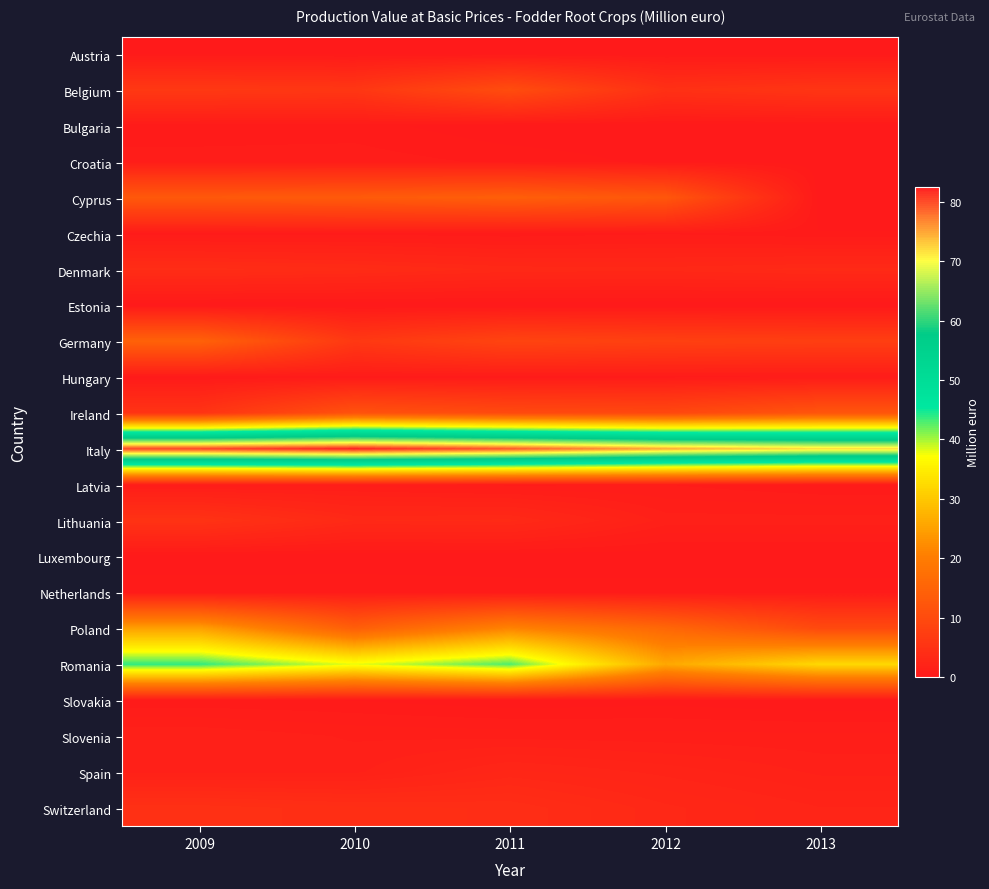

Reading left to right, list all the values displayed in this chart.

Austria: 2009=0.2	2010=0.2	2011=0.2	2012=0.2	2013=0.1
Belgium: 2009=6.3	2010=6.0	2011=10.4	2012=4.7	2013=5.6
Bulgaria: 2009=0.4	2010=0.5	2011=0.0	2012=0.0	2013=0.1
Croatia: 2009=0.8	2010=0.8	2011=0.6	2012=0.2	2013=0.1
Cyprus: 2009=12.8	2010=13.2	2011=14.1	2012=12.5	2013=0.0
Czechia: 2009=0.5	2010=0.5	2011=0.4	2012=0.6	2013=0.3
Denmark: 2009=4.0	2010=3.6	2011=3.1	2012=3.1	2013=3.4
Estonia: 2009=0.0	2010=0.0	2011=0.0	2012=0.0	2013=0.0
Germany: 2009=14.7	2010=6.3	2011=8.7	2012=7.9	2013=7.5
Hungary: 2009=0.2	2010=0.5	2011=0.5	2012=0.5	2013=0.6
Ireland: 2009=5.3	2010=11.5	2011=9.8	2012=9.4	2013=12.1
Italy: 2009=80.5	2010=82.5	2011=79.4	2012=74.9	2013=72.1
Latvia: 2009=0.7	2010=0.8	2011=0.6	2012=0.7	2013=0.3
Lithuania: 2009=5.2	2010=3.2	2011=3.3	2012=1.5	2013=1.5
Luxembourg: 2009=0.0	2010=0.0	2011=0.0	2012=0.1	2013=0.1
Netherlands: 2009=0.6	2010=0.6	2011=0.5	2012=0.5	2013=0.5
Poland: 2009=25.1	2010=14.1	2011=21.2	2012=15.8	2013=9.8
Romania: 2009=43.9	2010=37.9	2011=42.9	2012=25.9	2013=32.3
Slovakia: 2009=0.4	2010=0.3	2011=0.1	2012=0.2	2013=0.0
Slovenia: 2009=1.6	2010=1.2	2011=1.2	2012=1.1	2013=1.1
Spain: 2009=1.5	2010=1.5	2011=2.7	2012=2.1	2013=1.5
Switzerland: 2009=4.8	2010=4.3	2011=4.2	2012=3.0	2013=2.3